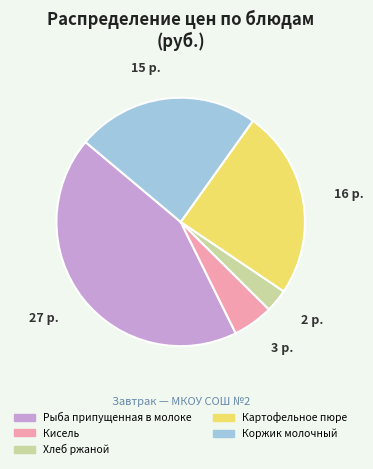

Rank the categories by value from highest to lowest.

Рыба припущенная в молоке, Картофельное пюре, Коржик молочный, Кисель, Хлеб ржаной